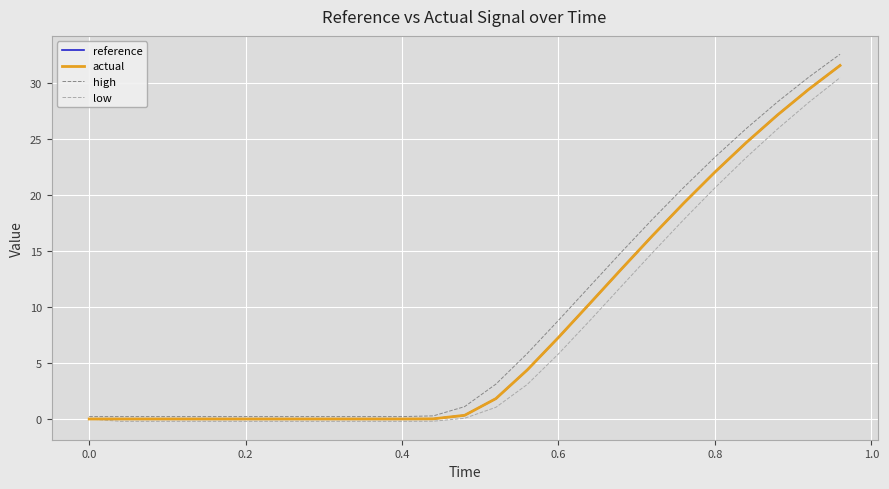

What is the maximum value shown in the chart?

32.6